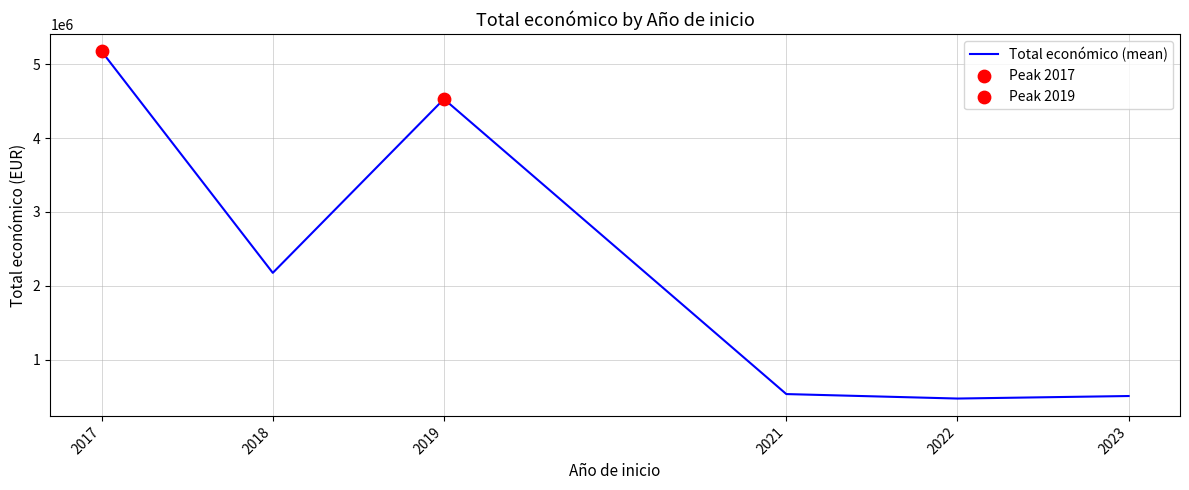

Approximately how many times larger is the value at 2019 compared to 2023?

9.0